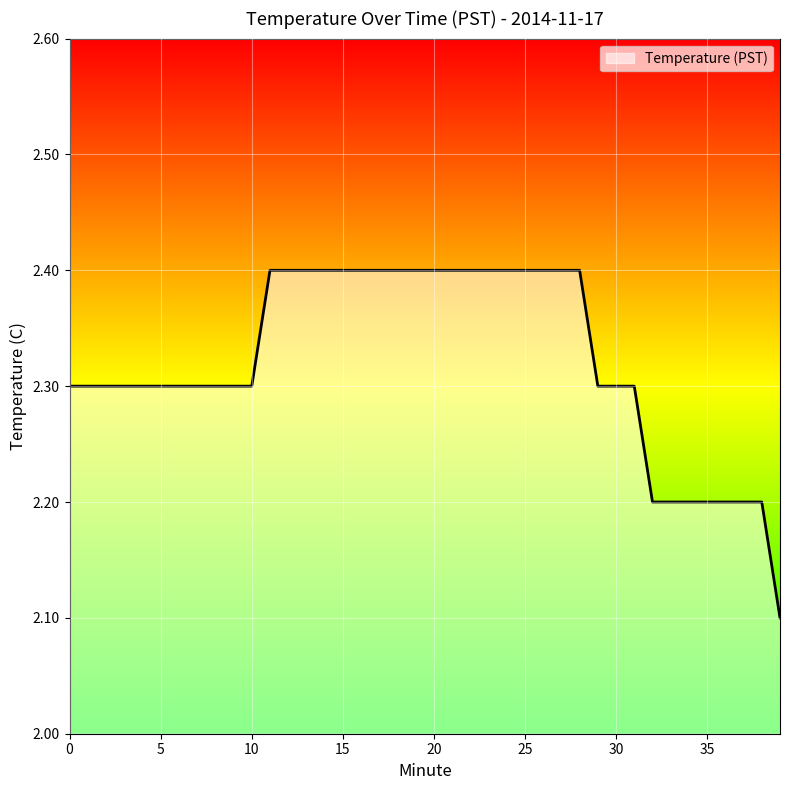

Reading left to right, extract all data points from this chart.

2.3	2.3	2.3	2.3	2.3	2.3	2.3	2.3	2.3	2.3	2.3	2.4	2.4	2.4	2.4	2.4	2.4	2.4	2.4	2.4	2.4	2.4	2.4	2.4	2.4	2.4	2.4	2.4	2.4	2.3	2.3	2.3	2.2	2.2	2.2	2.2	2.2	2.2	2.2	2.1